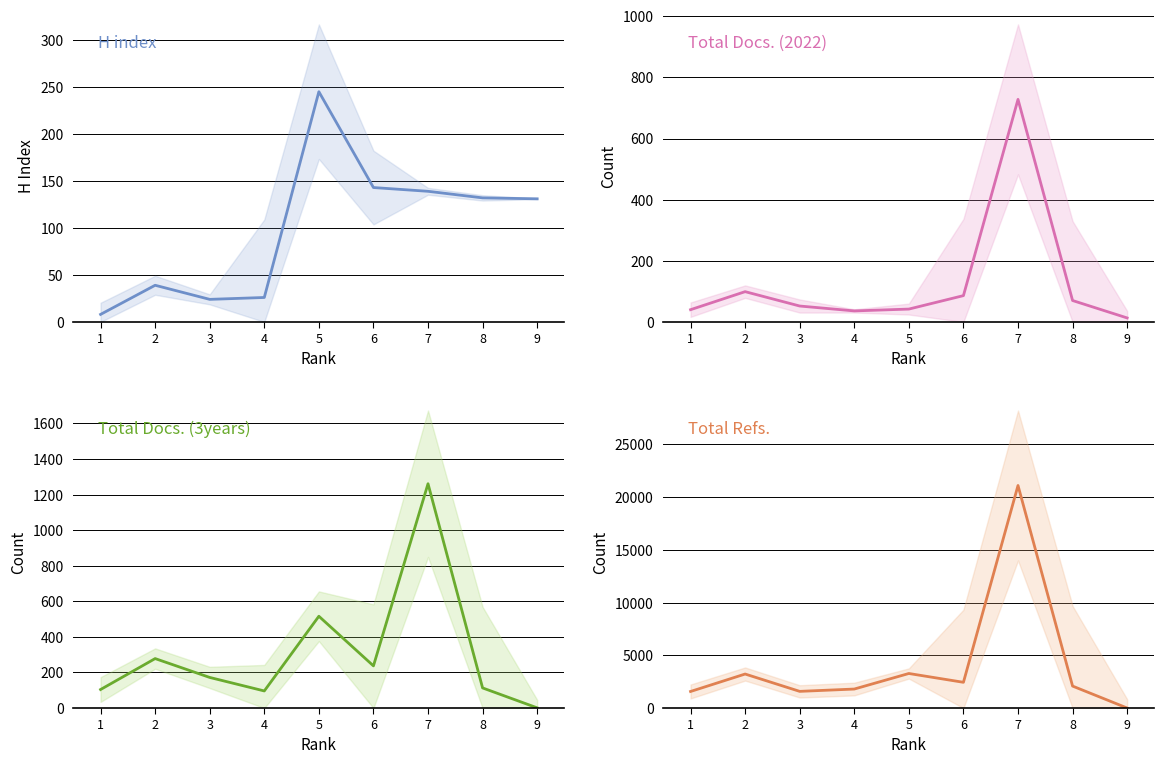

What is the approximate value of Total Docs. (3years) at 9?

1